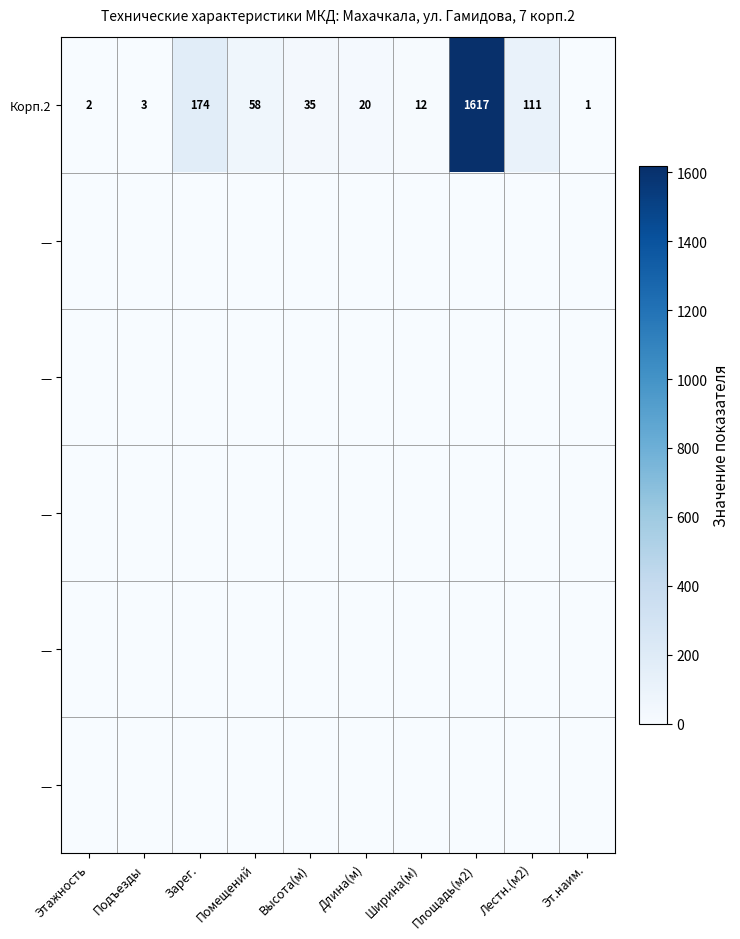

Which category has the lowest value across all series?

Этажность